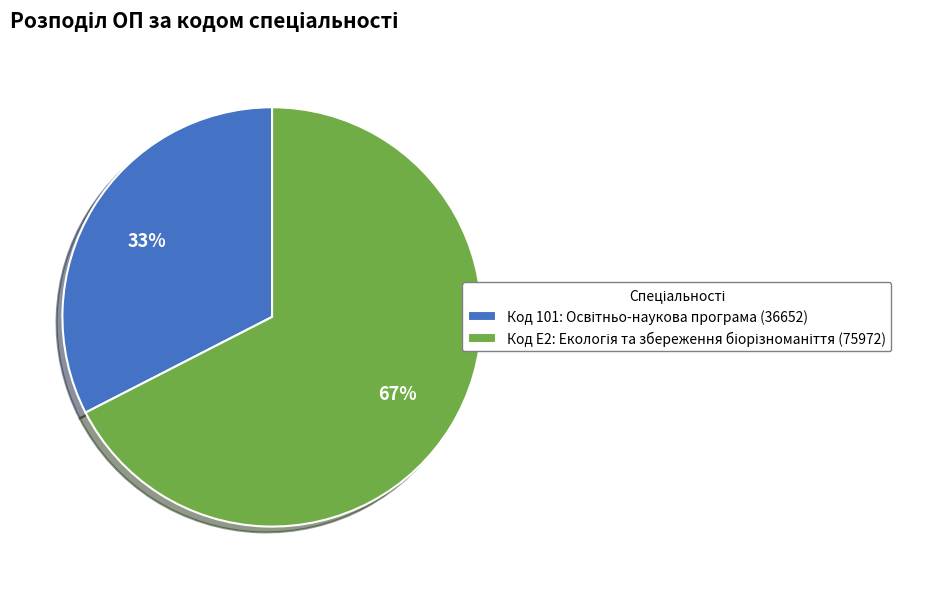

Is there a majority slice in this chart?

Yes